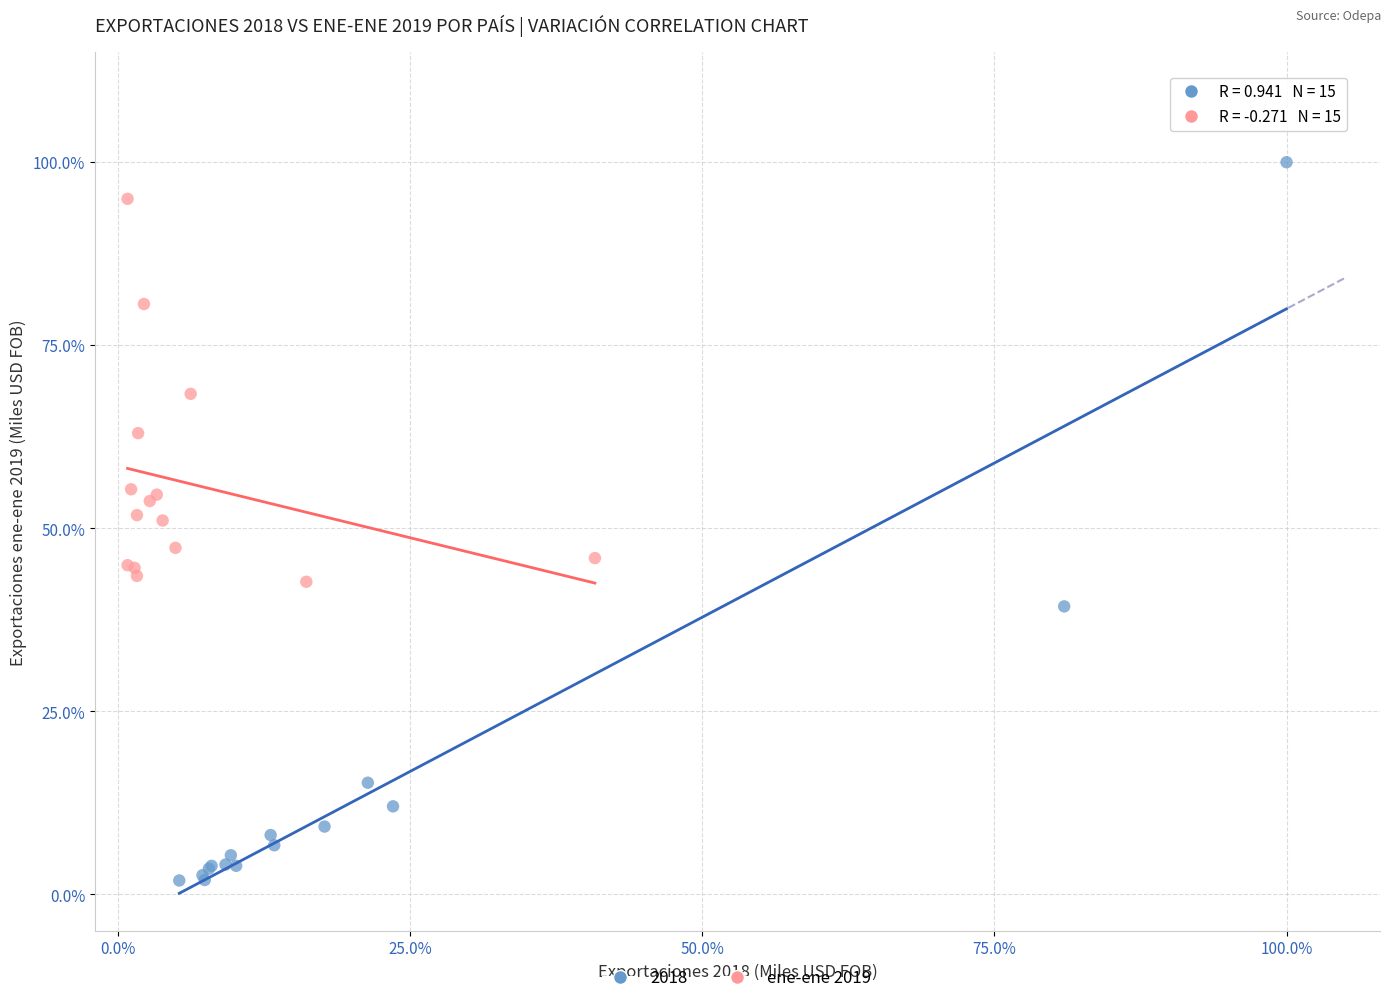

What are all the series names shown in the legend?

2018, ene-ene 2019